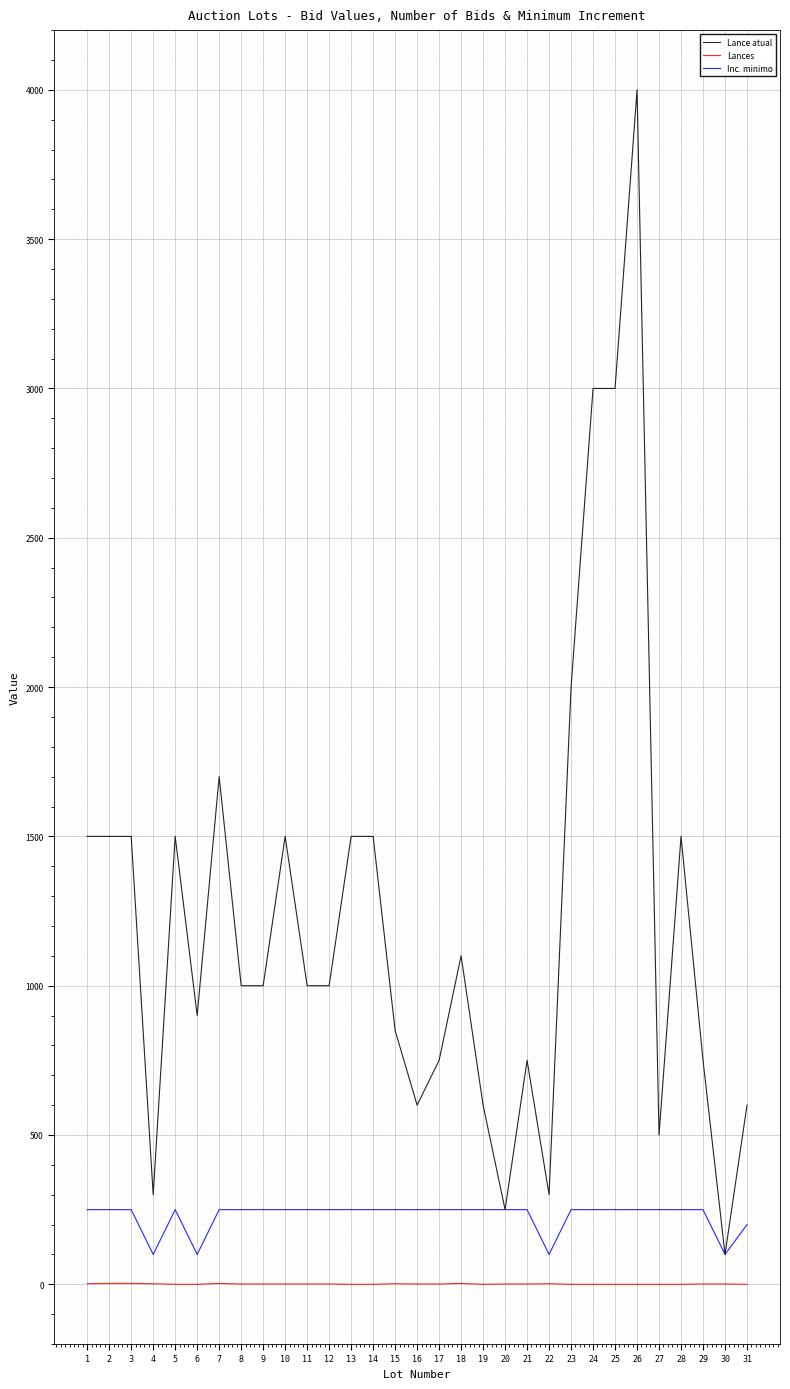

True or false: Inc. minimo and Lances cross at least once.

False